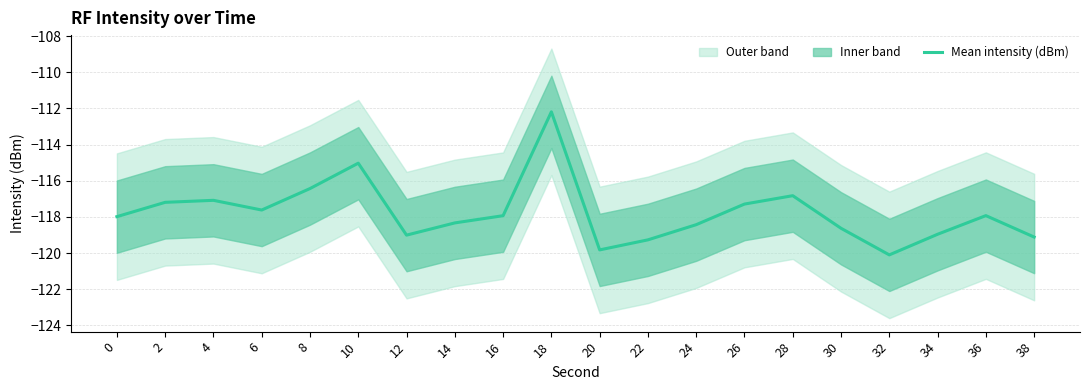

Reading left to right, what are all the values shown in this chart?

-118.0	-117.2	-117.1	-117.6	-116.4	-115.0	-119.0	-118.3	-117.9	-112.2	-119.8	-119.3	-118.4	-117.3	-116.8	-118.6	-120.1	-119.0	-117.9	-119.1